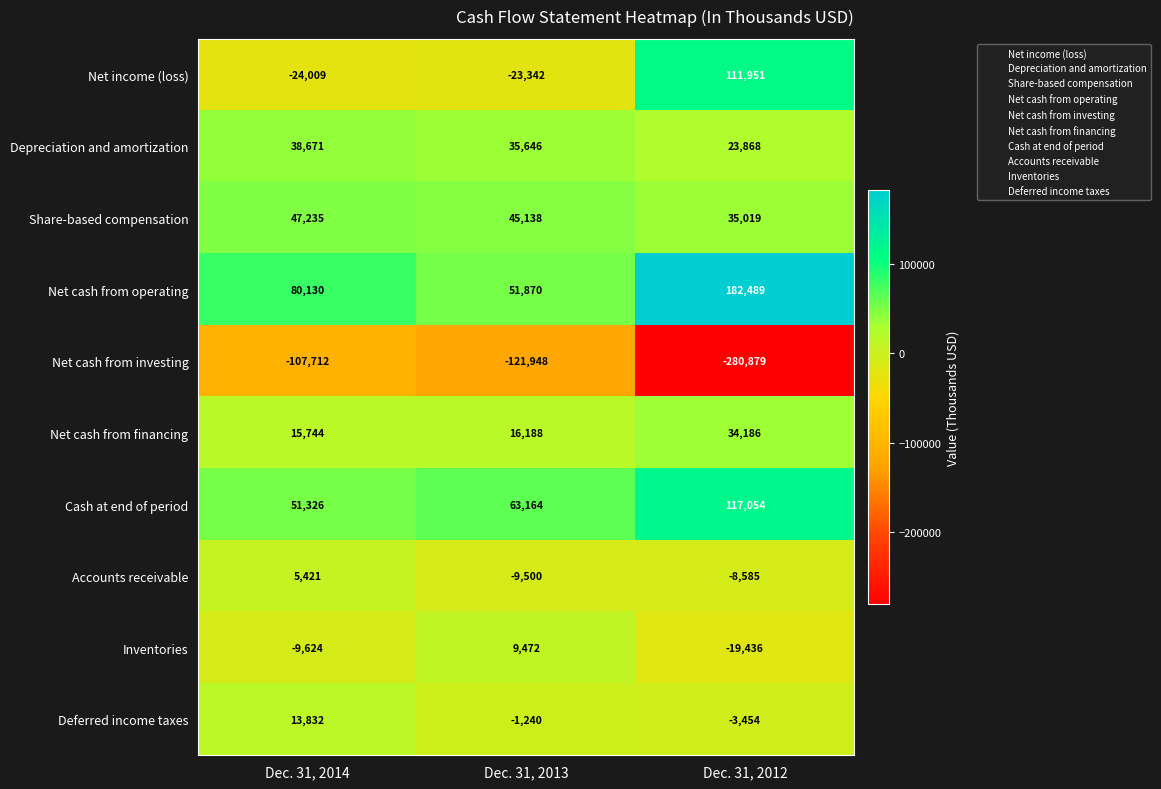

At which label does Accounts receivable reach its peak?

Dec. 31, 2014